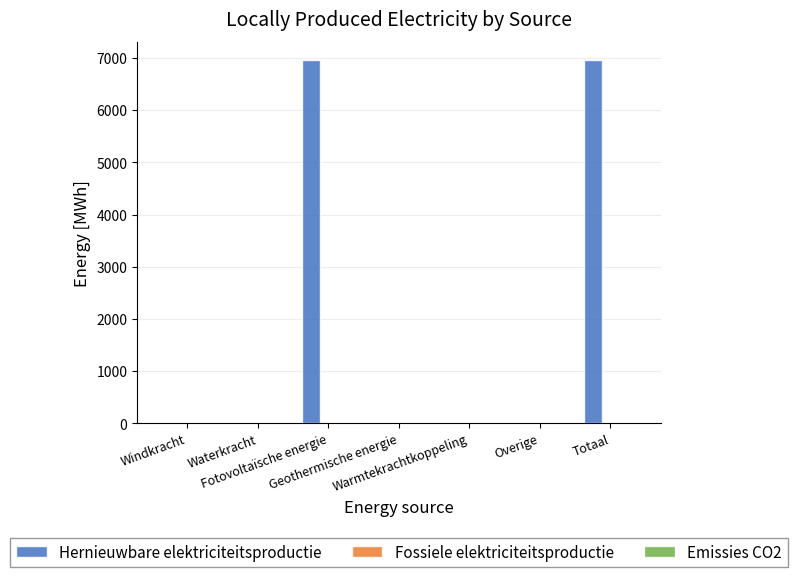

What is the greatest value displayed?

6958.0